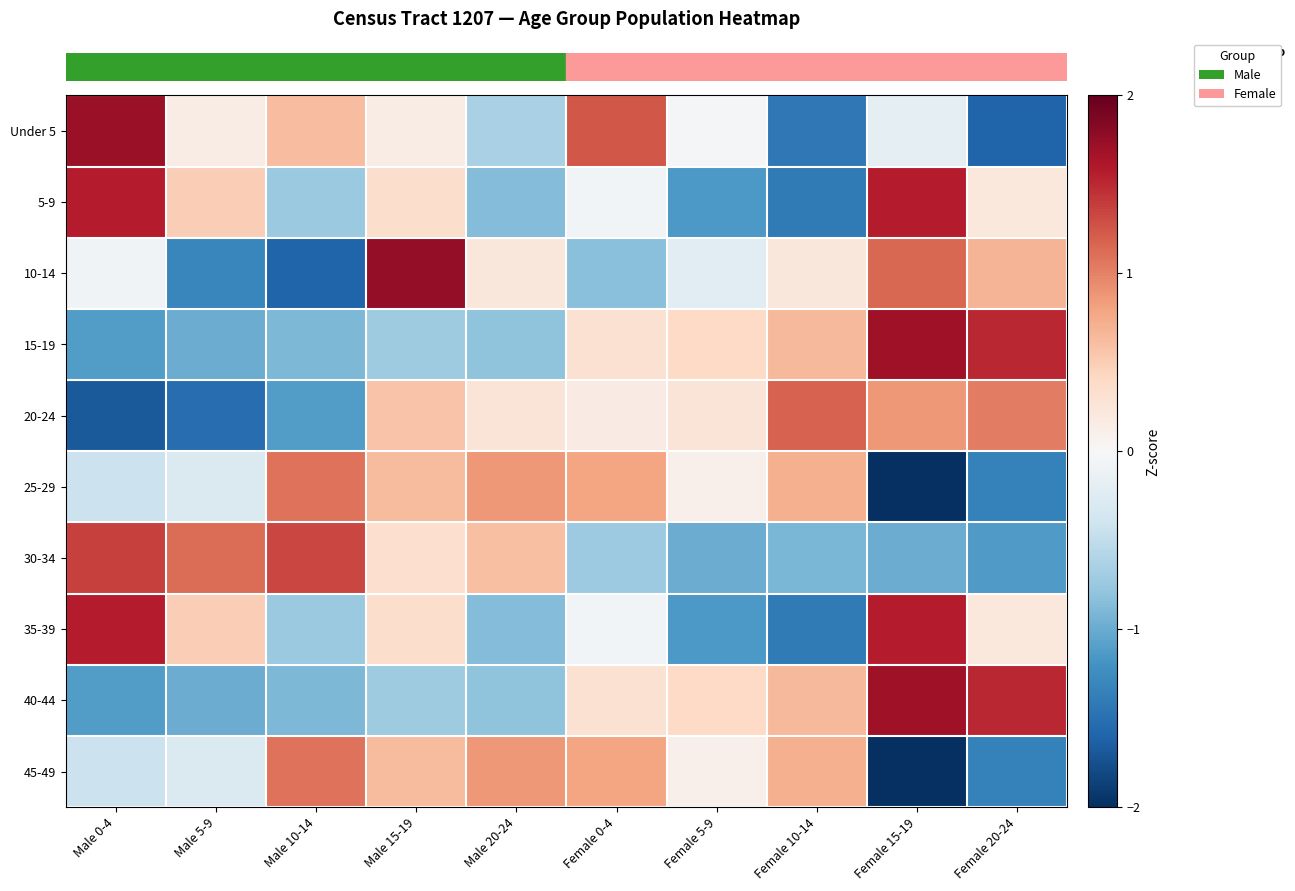

Which series changed the most between Male 15-19 and Male 20-24?

row_2